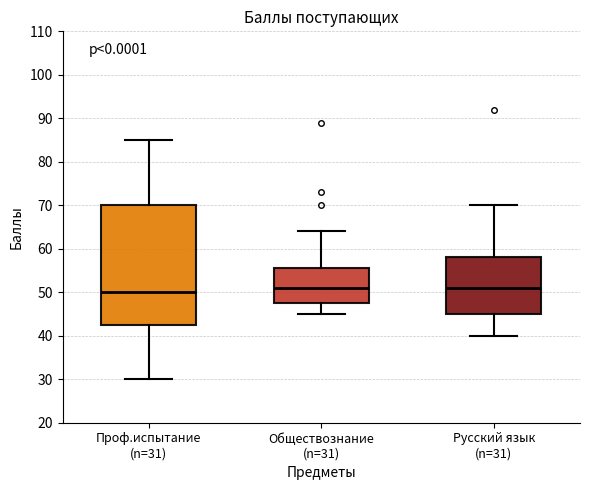

Which box is the tallest, from its lower edge to its upper edge?

Проф.испытание (n=31)